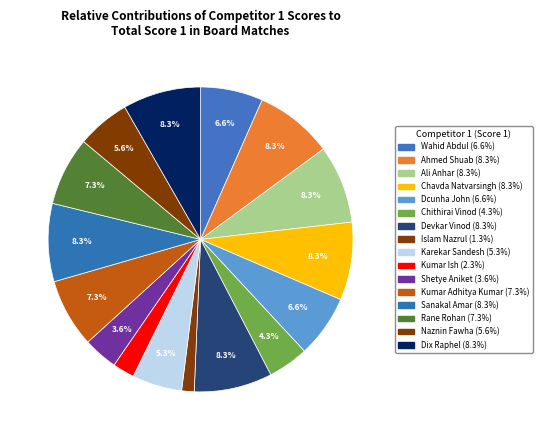

How many segments does this pie chart have?

16